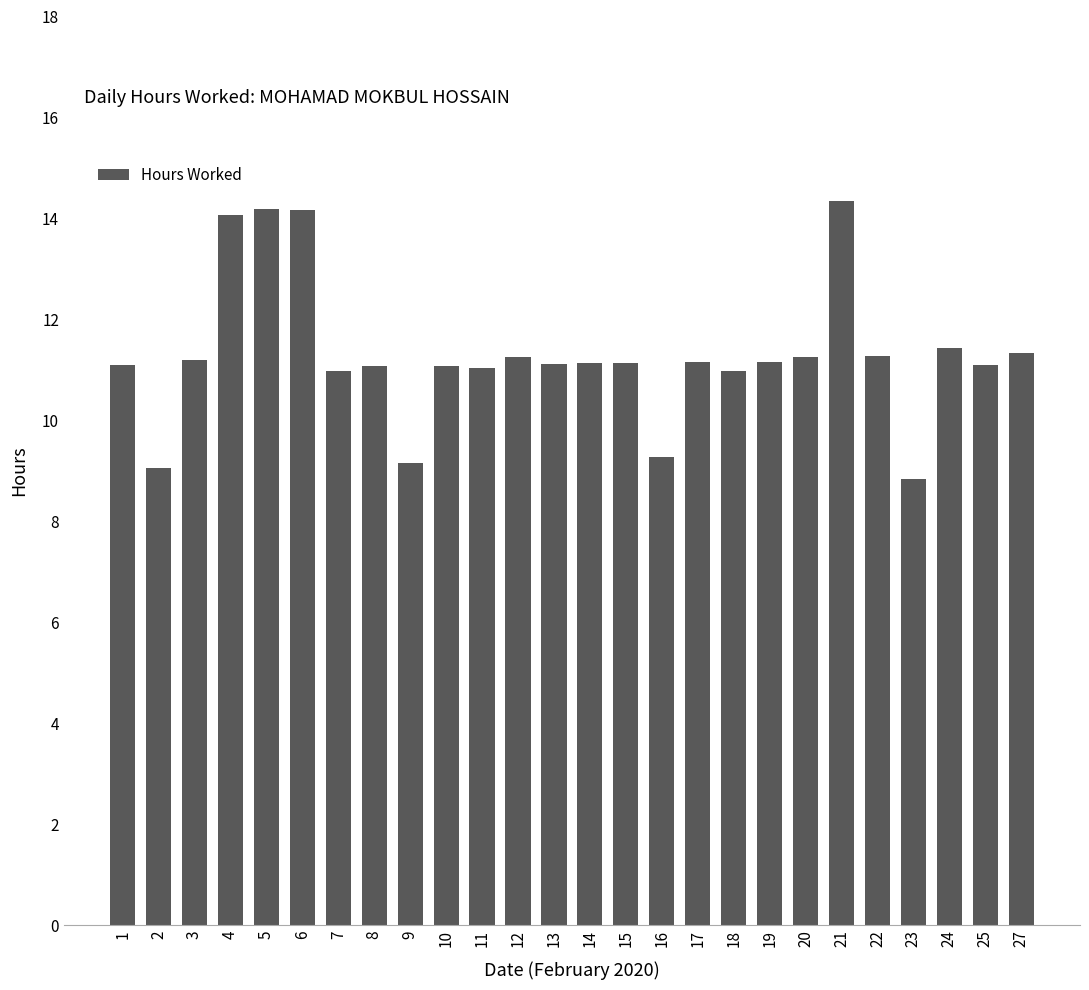

What is the average value?

11.3